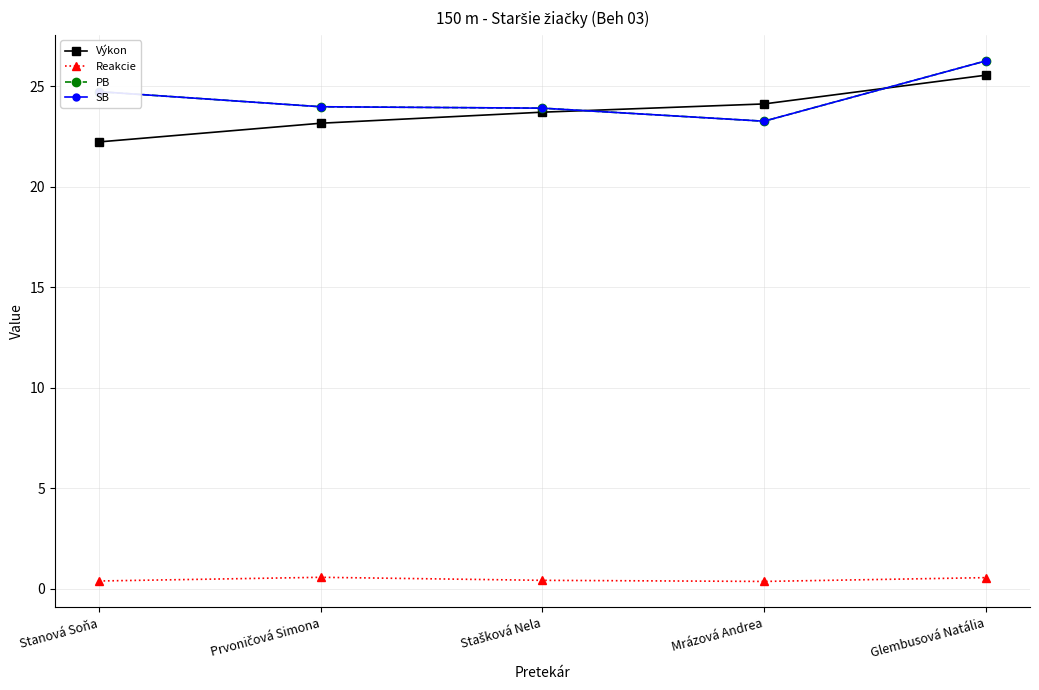

True or false: PB and Reakcie cross at least once.

False